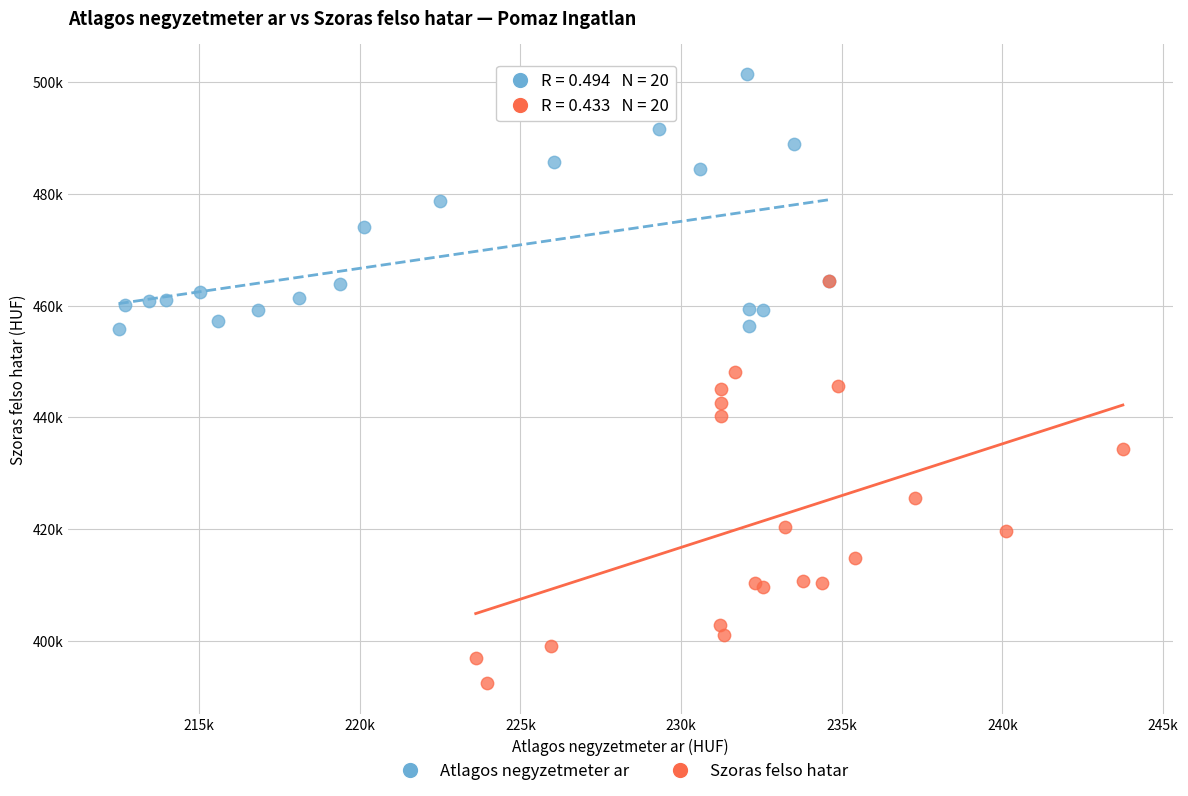

Which series contains the lowest Y value?

Szoras felso hatar